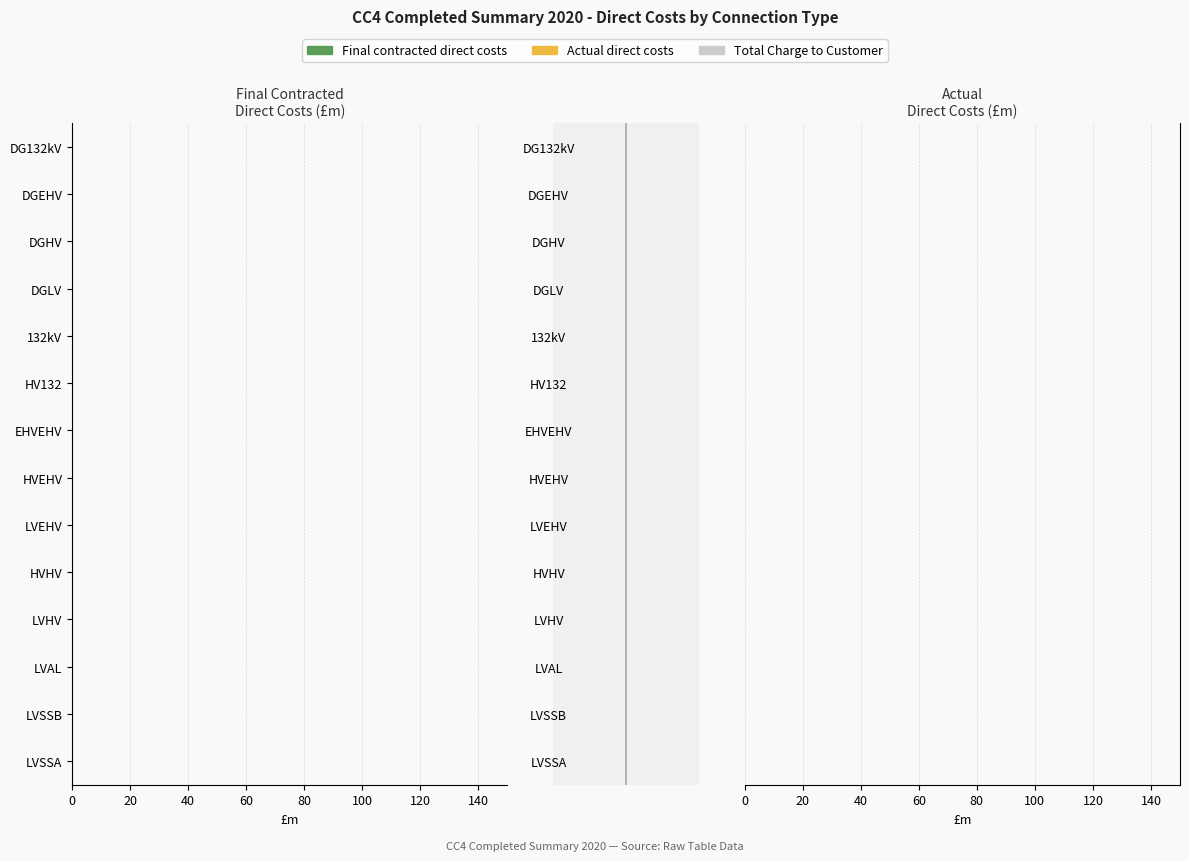

How many data points does each series have?

14